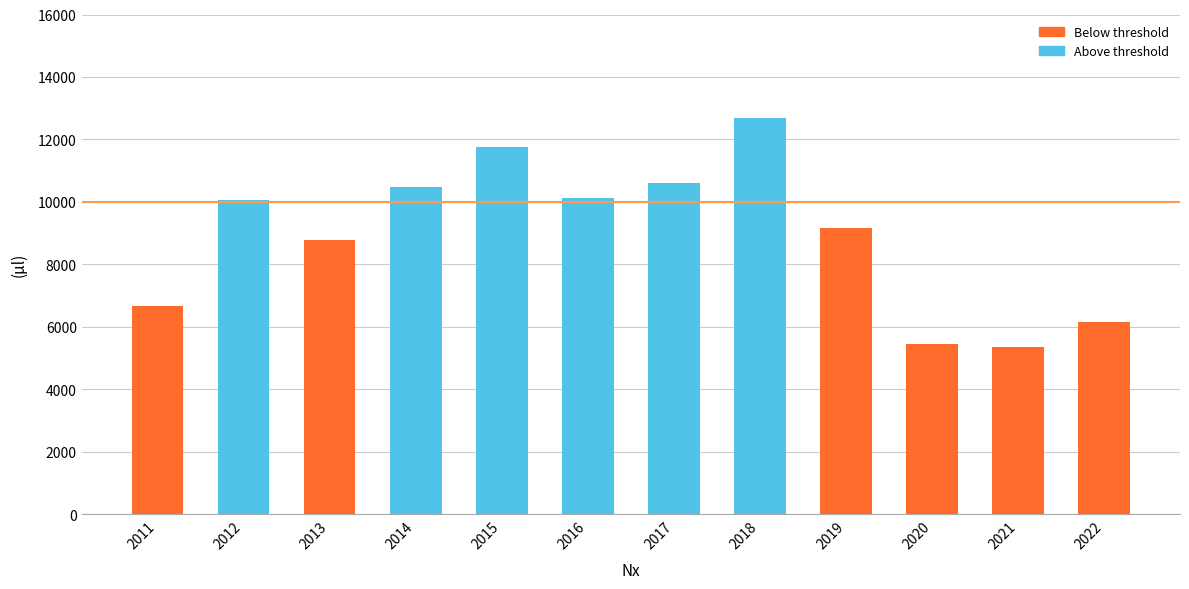

What is the sum of all values?

107286